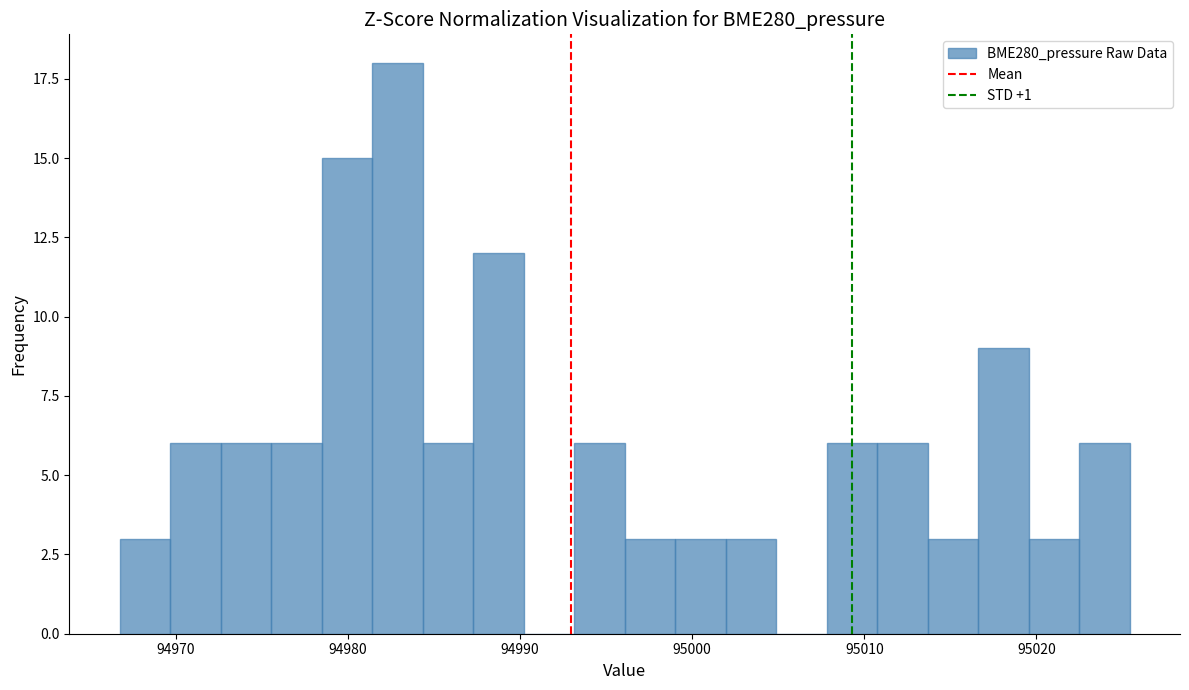

Around what value on the x-axis is the tallest bar? Give the approximate position of its centre, as read against the axis.

94983